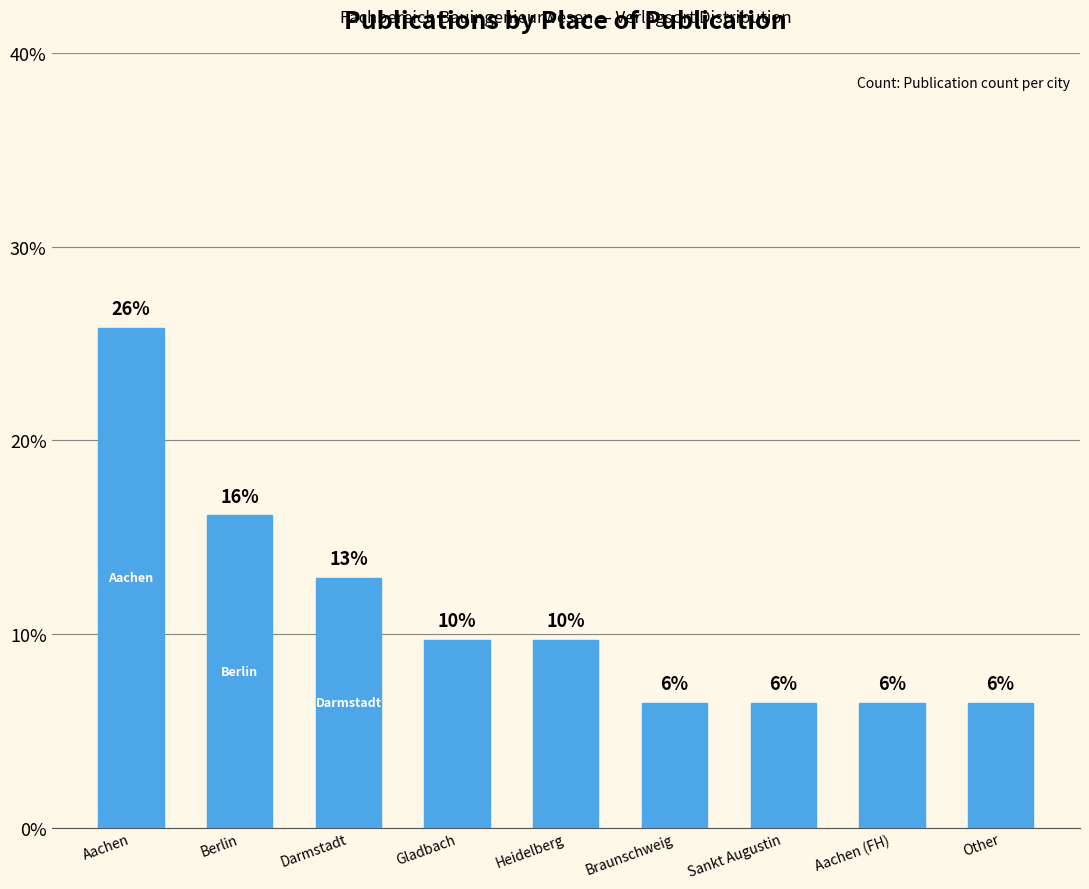

The chart shows a value of 6.5 at Other. True or false?

True